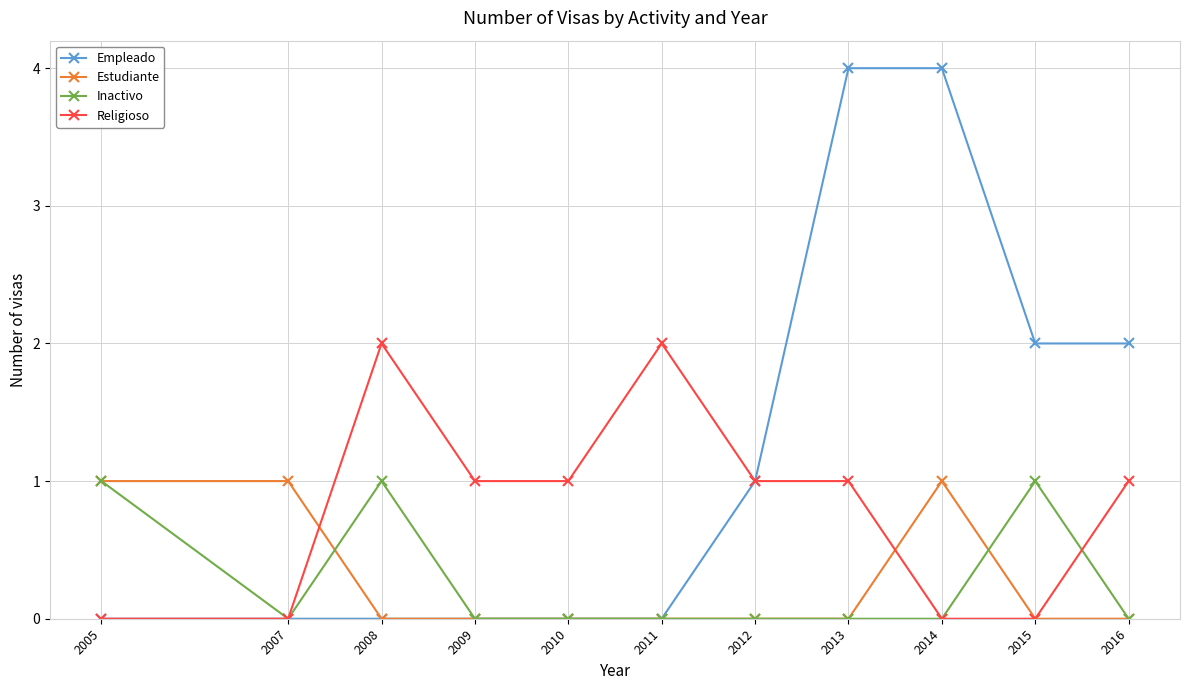

True or false: Religioso and Estudiante cross at least once.

True